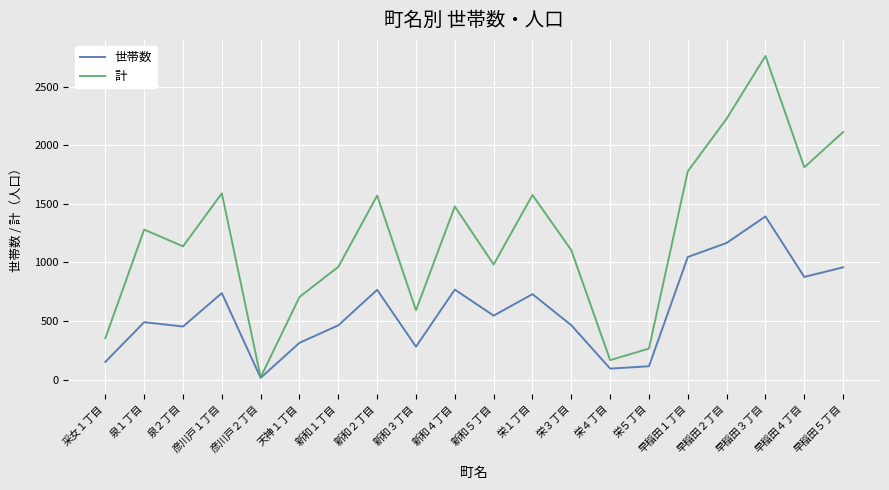

List the series in order of their peak value, highest first.

計, 世帯数